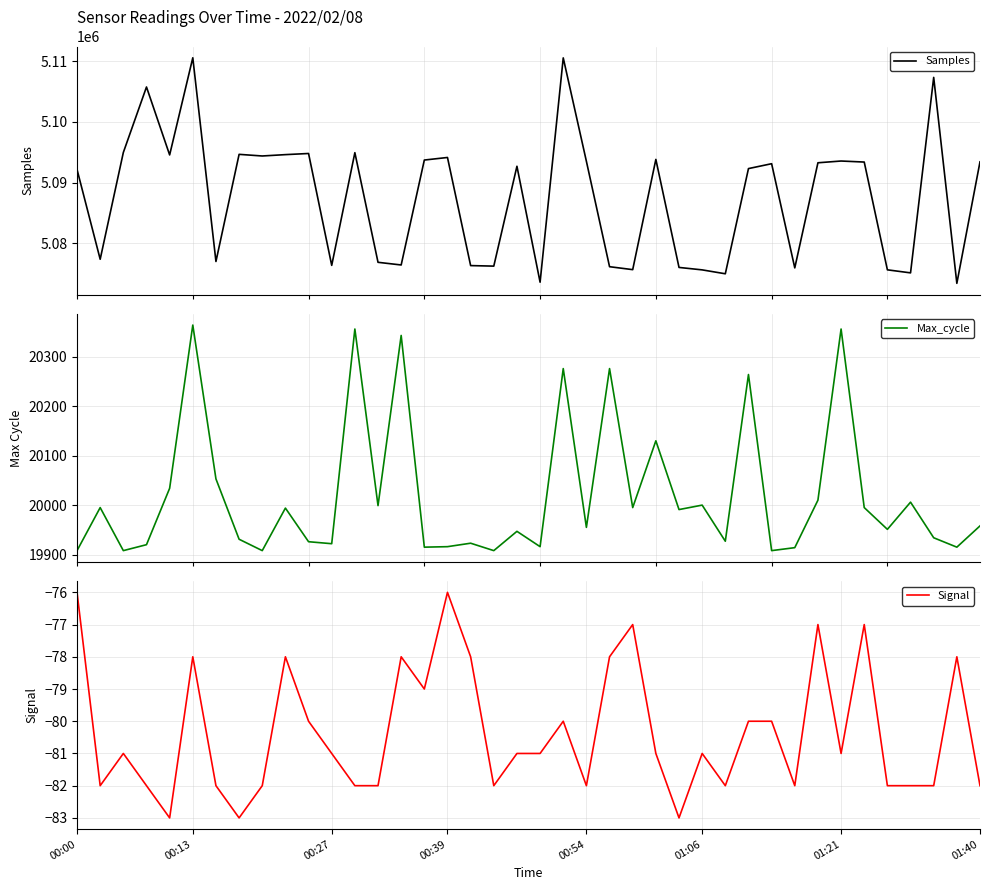

The value of Signal at 01:40 is -144. True or false?

False